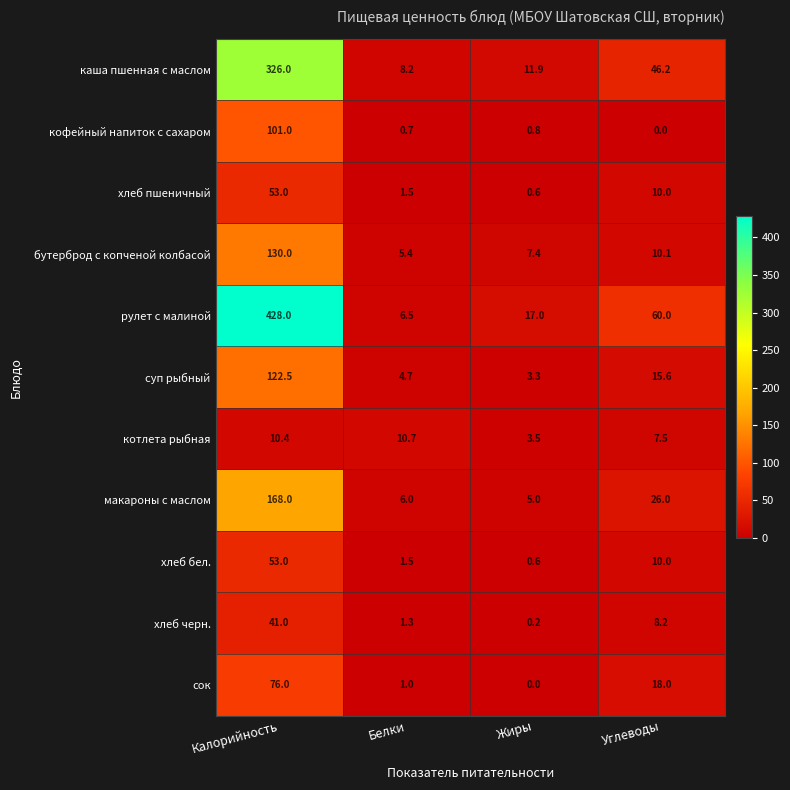

What is the difference between the second highest and second lowest values in the бутерброд с копченой колбасой series?

2.7